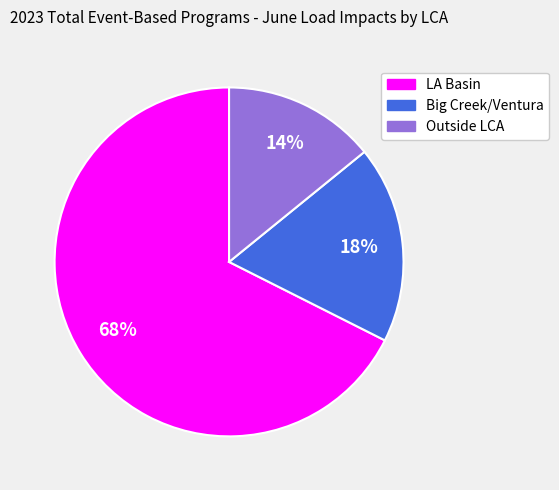

How many slices are in this pie chart?

3